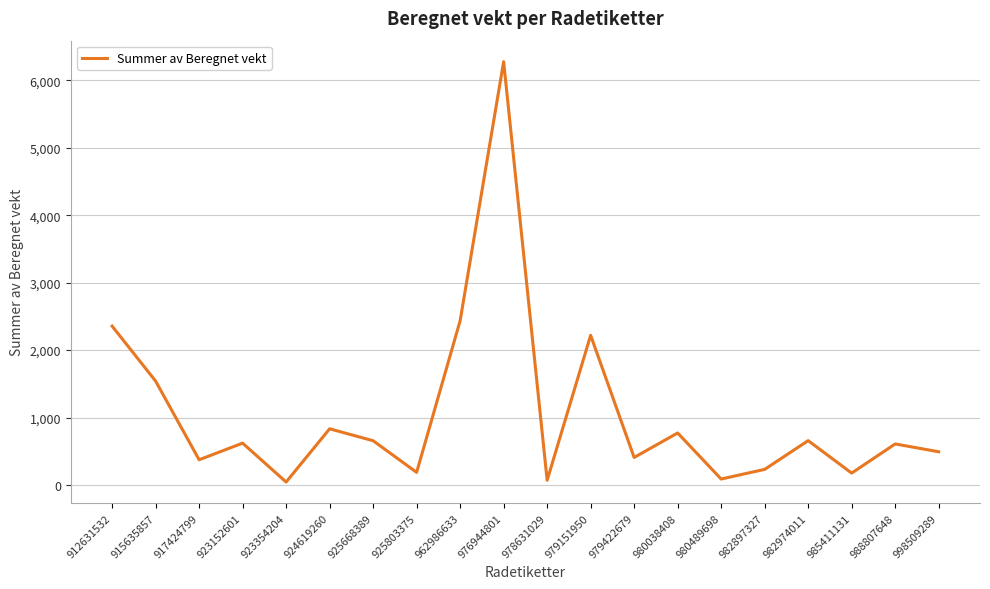

The value at 979422679 is 673.5. True or false?

False